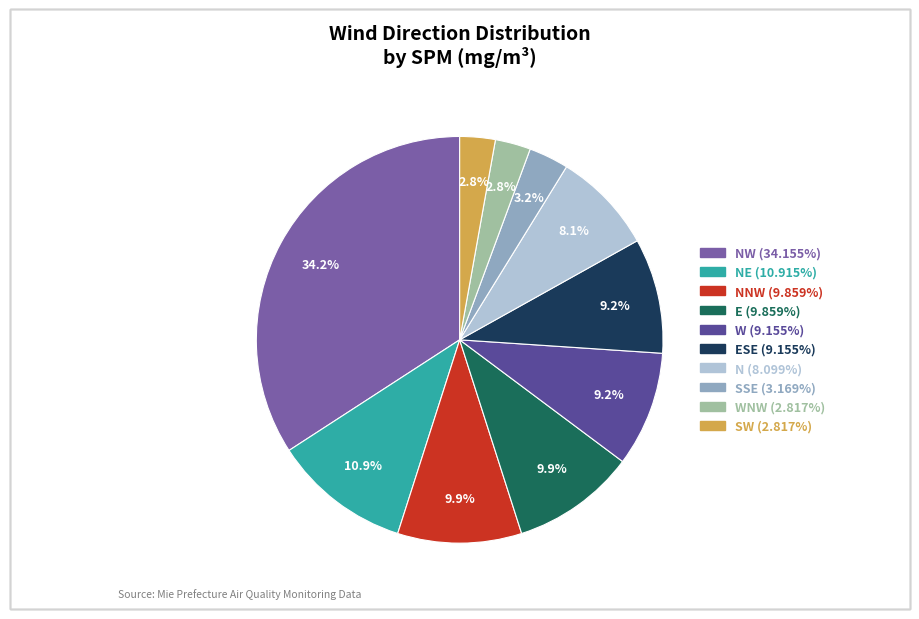

How many segments does this pie chart have?

10